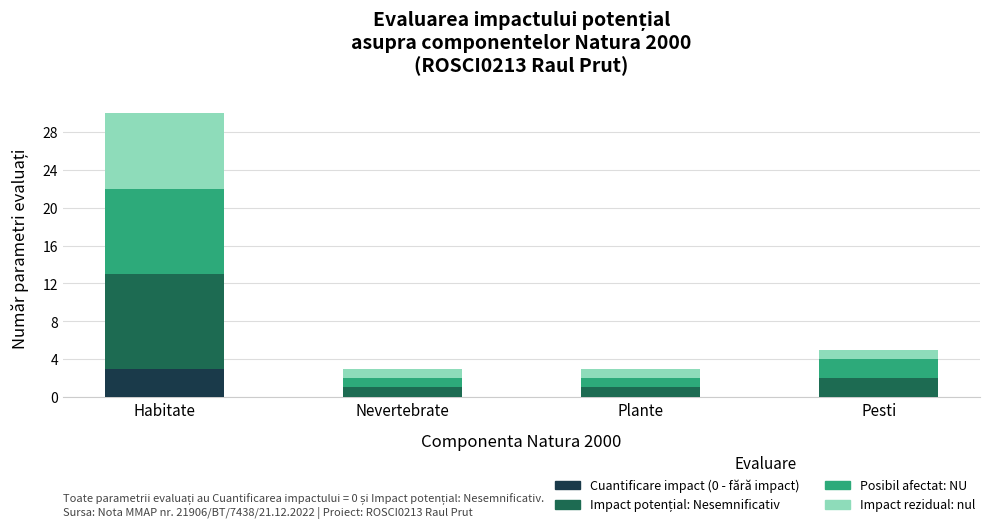

At which category is the sum across all series the highest?

Habitate